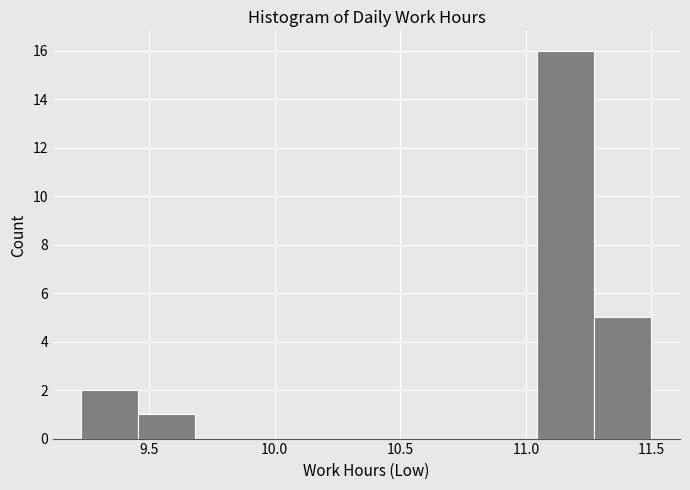

Which range on the x-axis has the tallest bar?

11.05 to 11.25